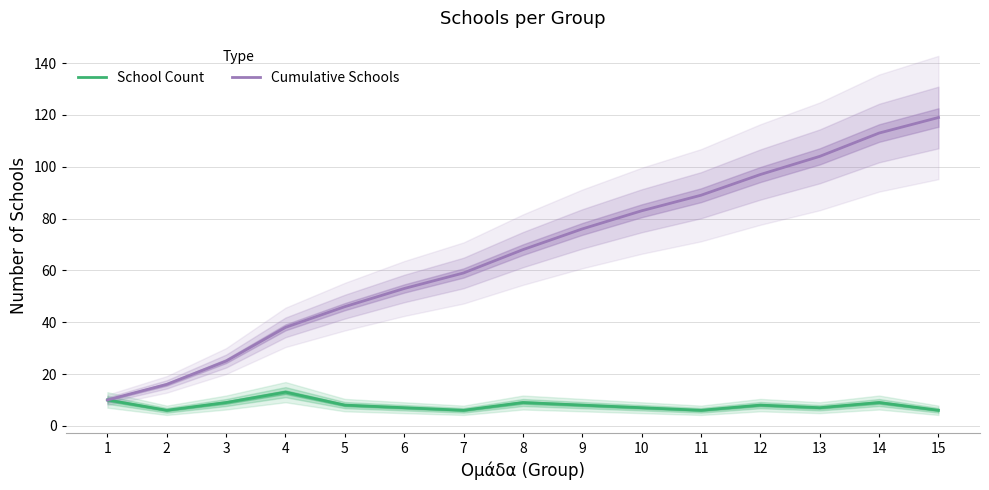

The School Count series shows 6 at 2. True or false?

True